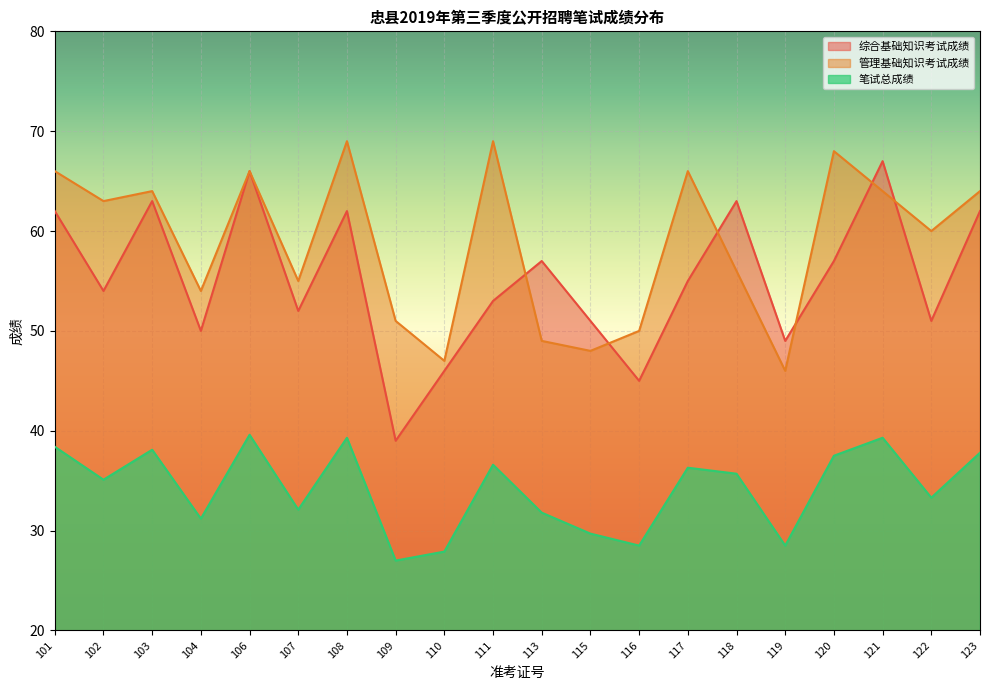

Reading left to right, what are all the values shown in this chart?

综合基础知识考试成绩: 62.0	54.0	63.0	50.0	66.0	52.0	62.0	39.0	46.0	53.0	57.0	51.0	45.0	55.0	63.0	49.0	57.0	67.0	51.0	62.0
管理基础知识考试成绩: 66.0	63.0	64.0	54.0	66.0	55.0	69.0	51.0	47.0	69.0	49.0	48.0	50.0	66.0	56.0	46.0	68.0	64.0	60.0	64.0
笔试总成绩: 38.4	35.1	38.1	31.2	39.6	32.1	39.3	27.0	27.9	36.6	31.8	29.7	28.5	36.3	35.7	28.5	37.5	39.3	33.3	37.8